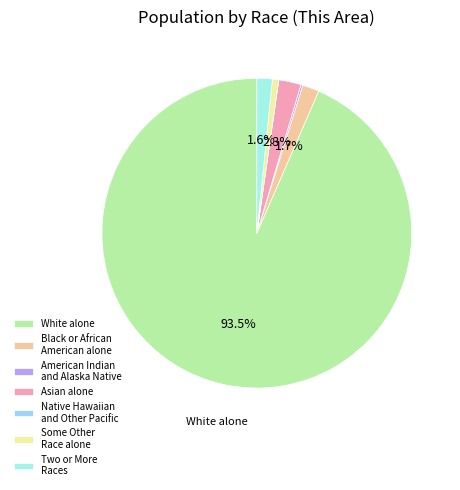

Which has a higher value, Asian alone or Two or More Races?

Asian alone